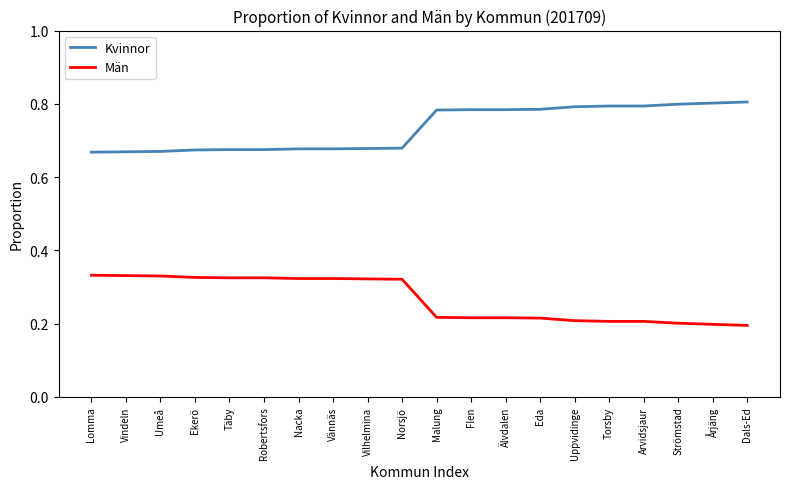

What is the total value across all series at Malung?

1.0